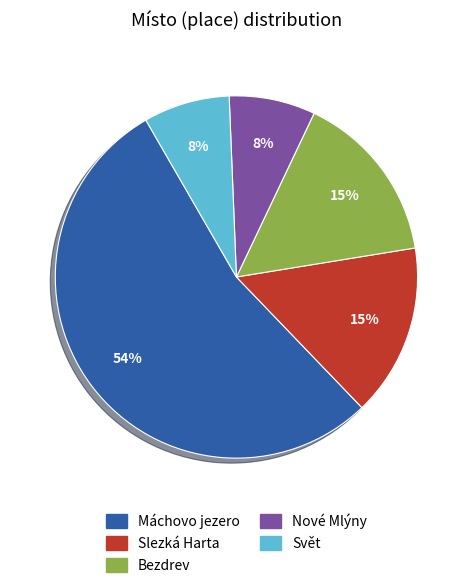

Does any single category account for the majority?

Yes